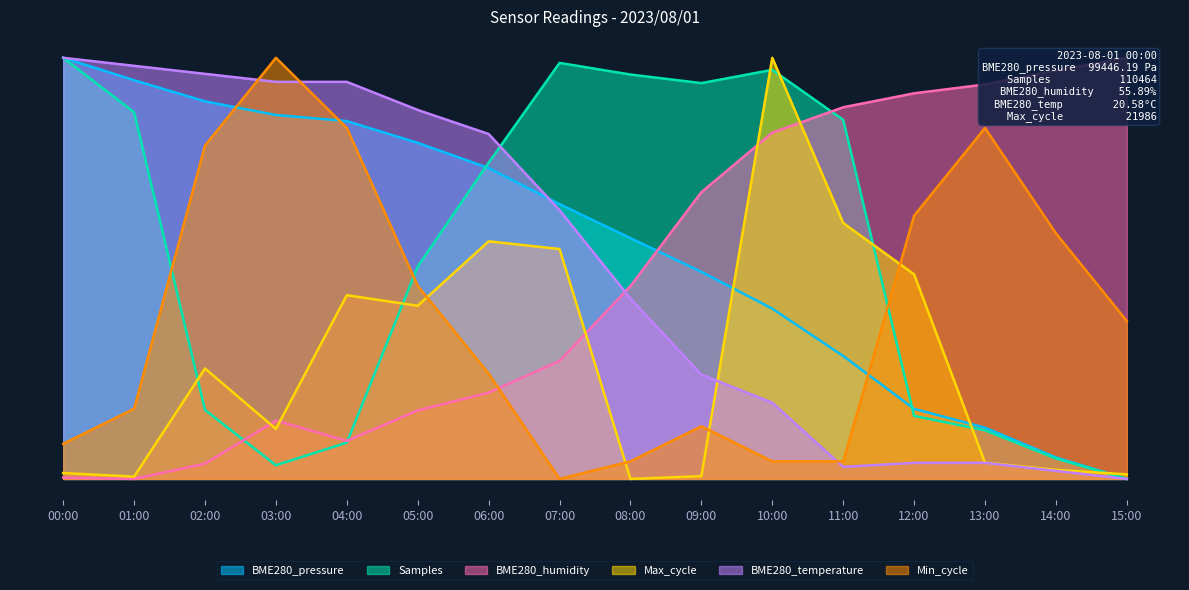

At 14:00, list the series in order from smallest to largest.

BME280_temperature, Max_cycle, Samples, BME280_pressure, Min_cycle, BME280_humidity